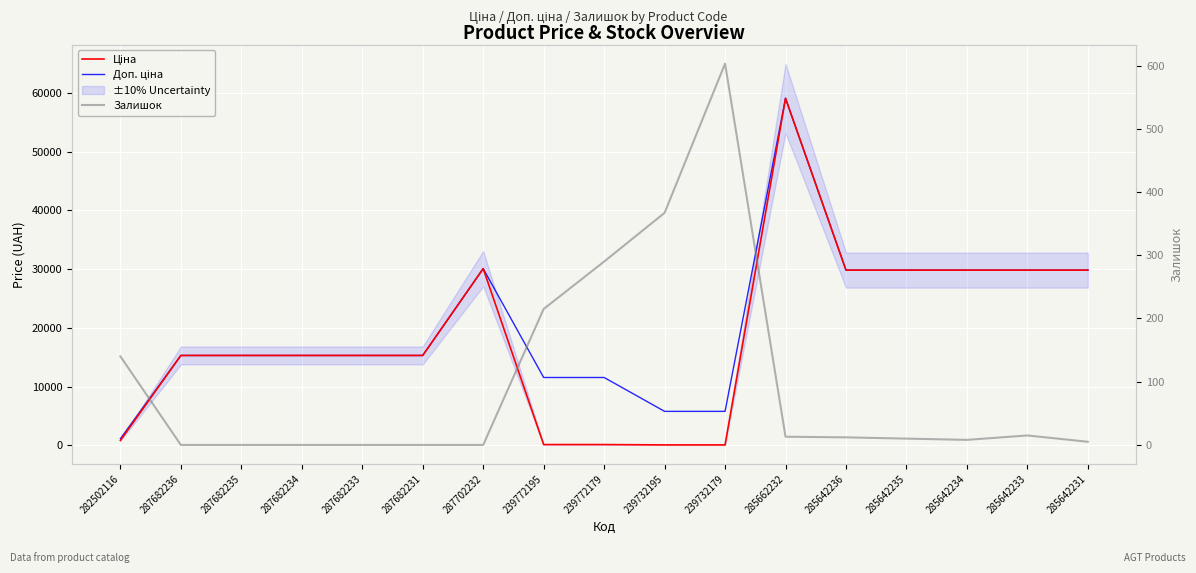

What is the difference between the maximum and minimum values in the Доп. ціна series?

57954.2